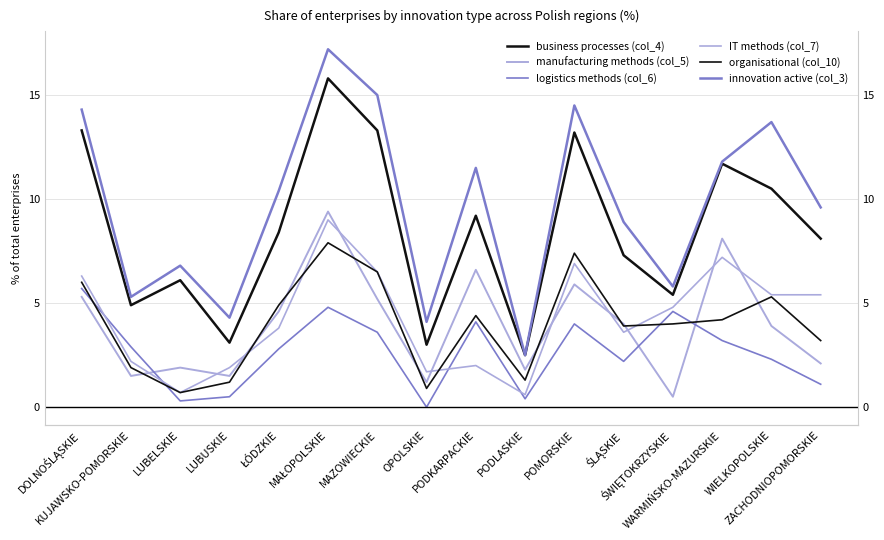

Count the number of data series in this chart.

6